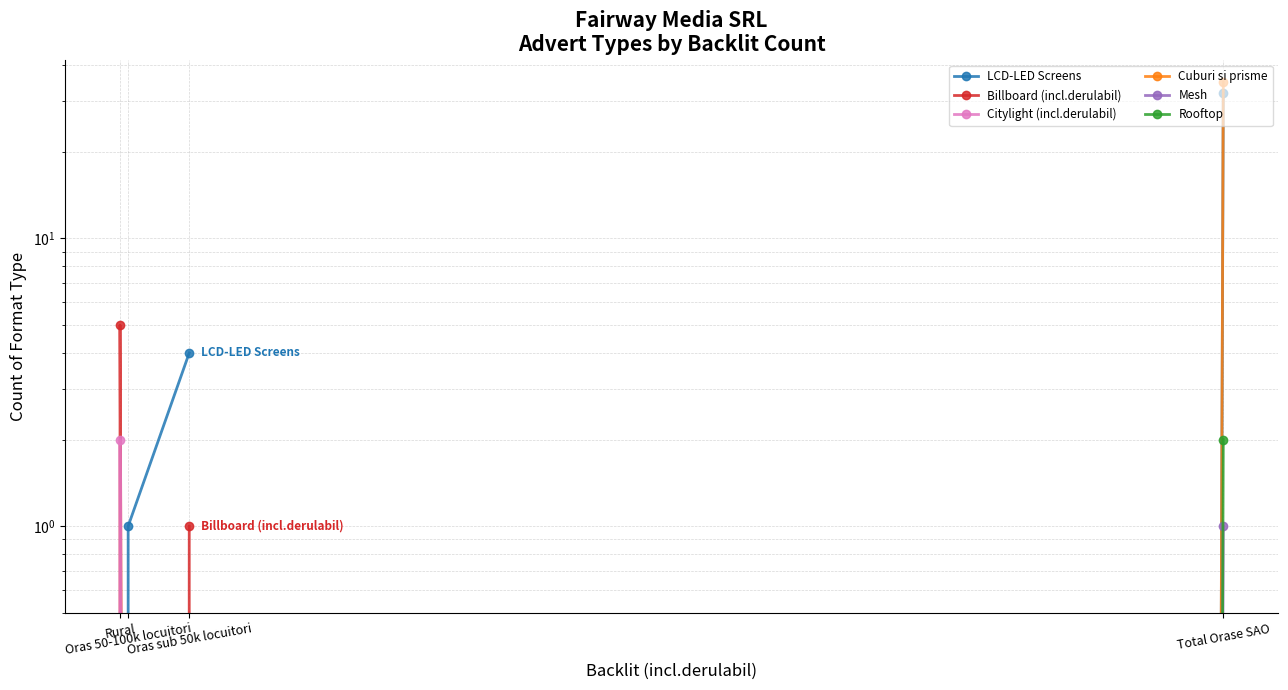

Which series has the largest total across all categories?

LCD-LED Screens